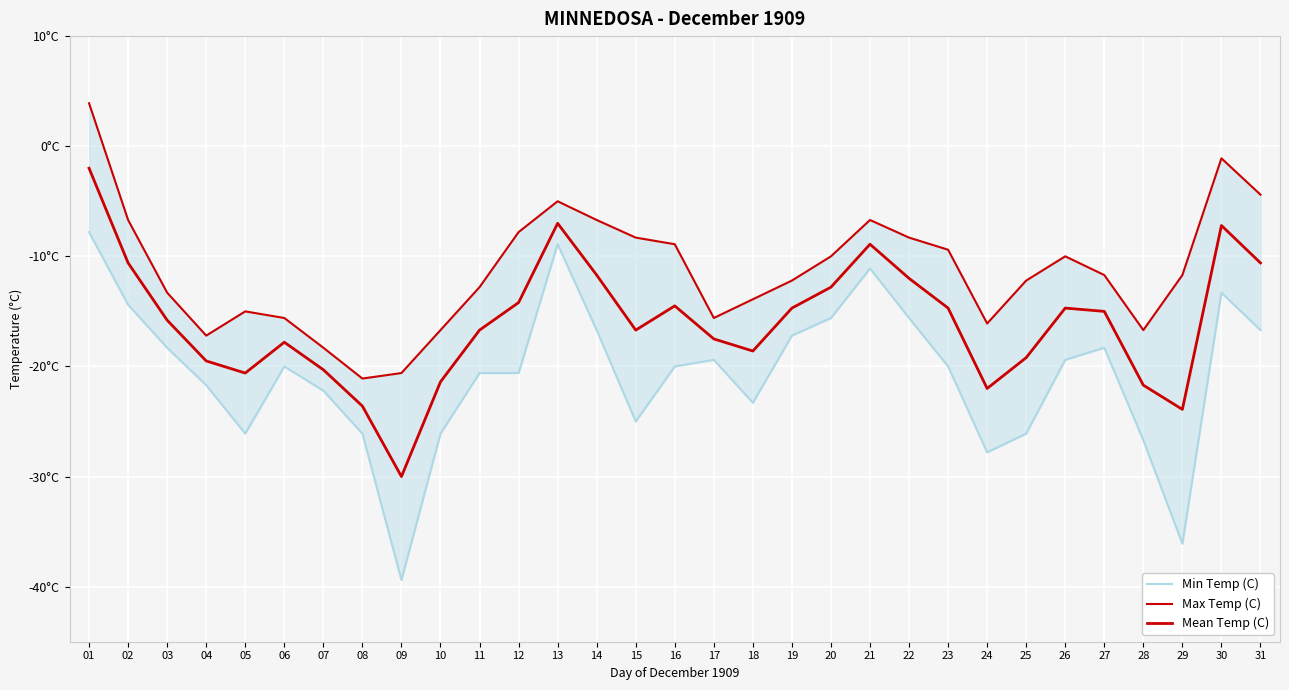

Which category has the highest value across all series?

01